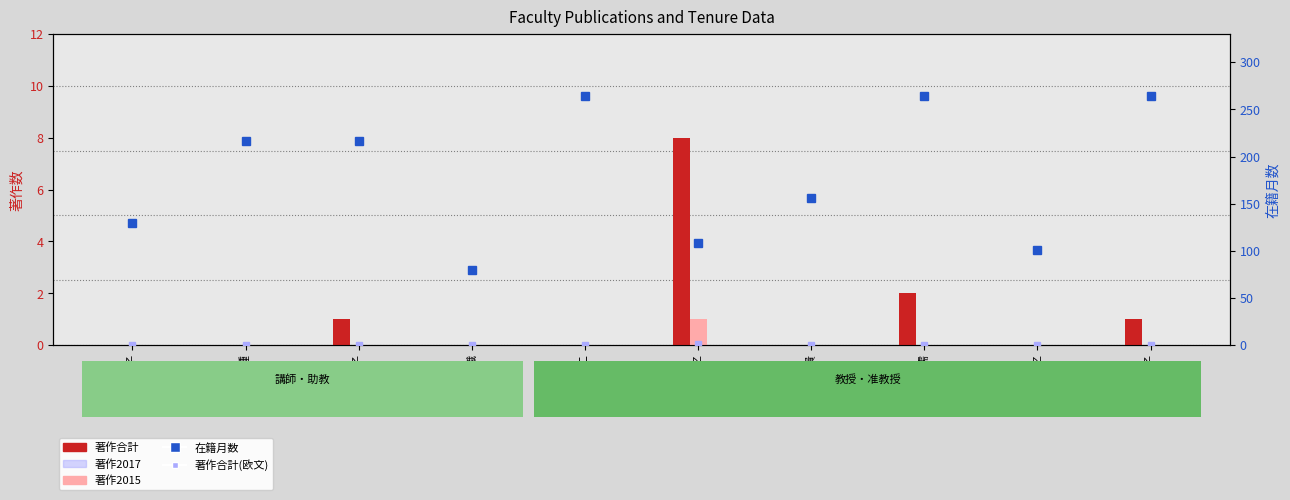

Is the value of 著作合計 at 佐藤 健二 greater than the value of 著作2017 at 佐藤 健二?

No